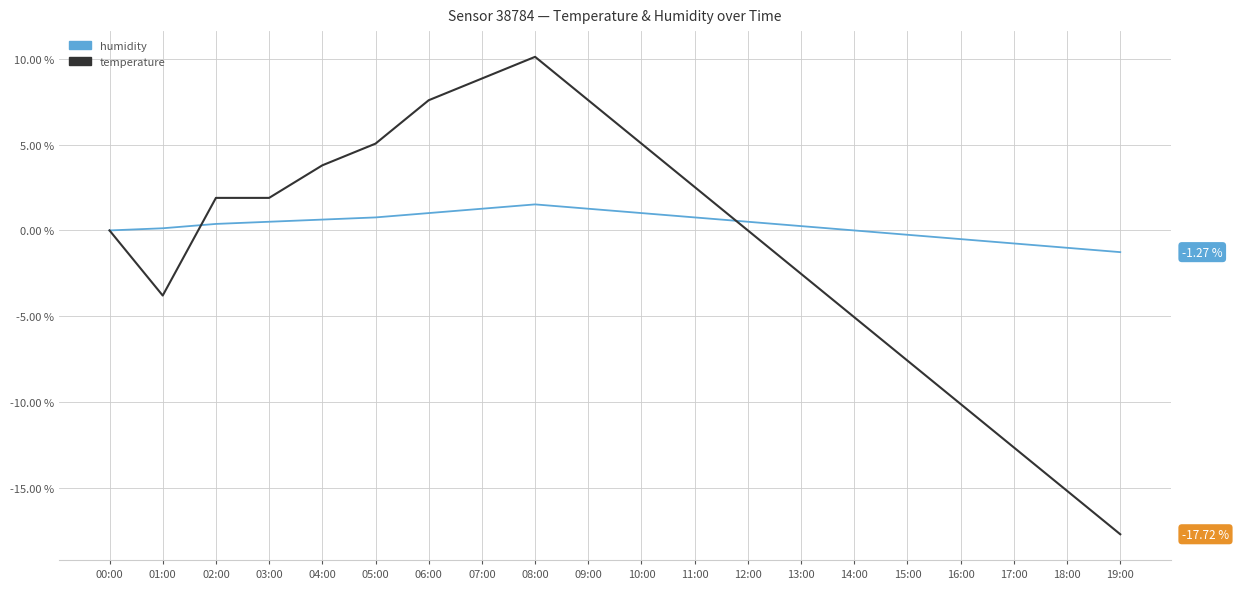

What is the lowest value of the temperature series?

-17.7